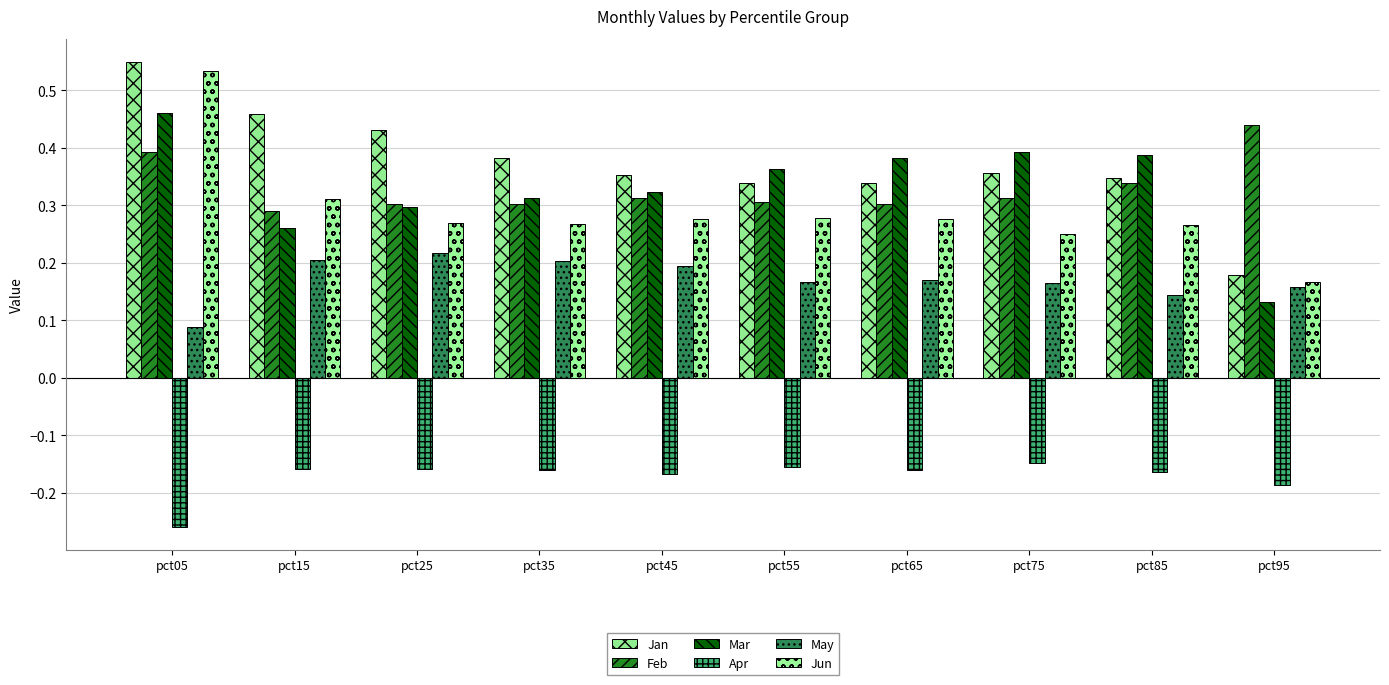

Is the value of Jan at pct95 greater than the value of Apr at pct55?

Yes